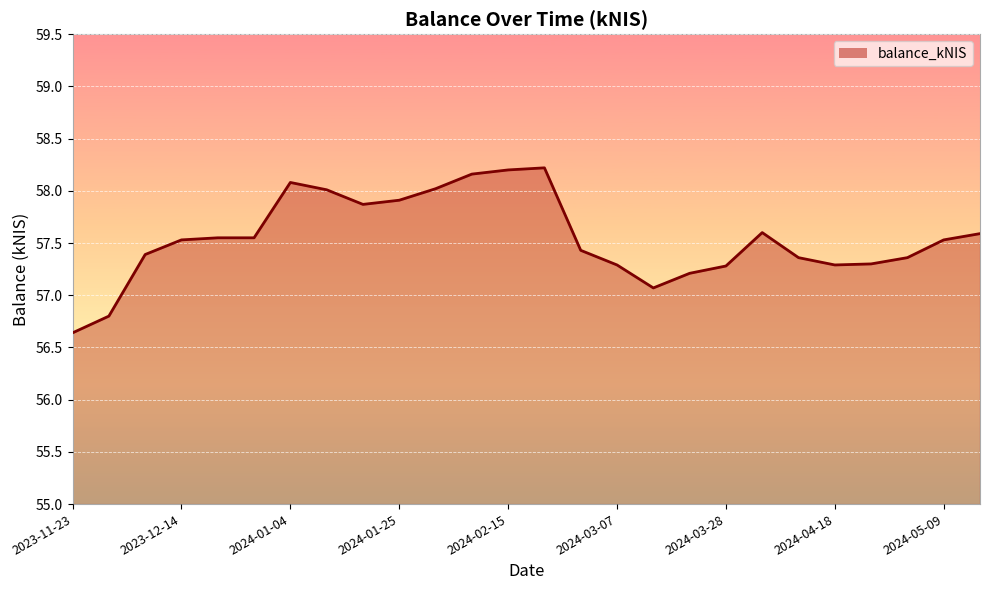

What is the difference between the maximum and minimum values?

1.6